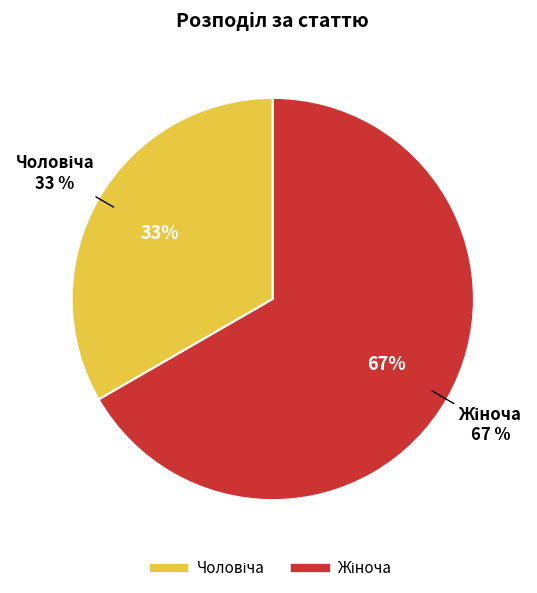

To the nearest percent, what is the average slice percentage?

50%